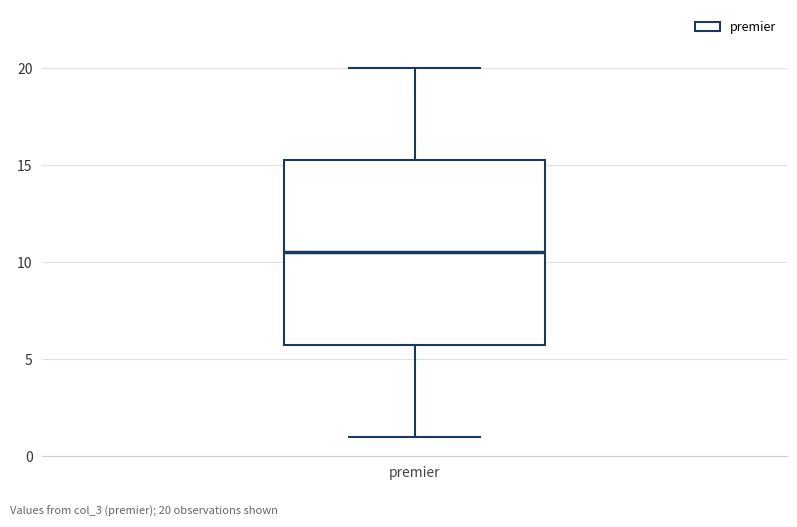

Where does the upper whisker of the box for premier end on the y-axis? The values are not printed on the chart, so give them approximately, as read against the axis.

20.0